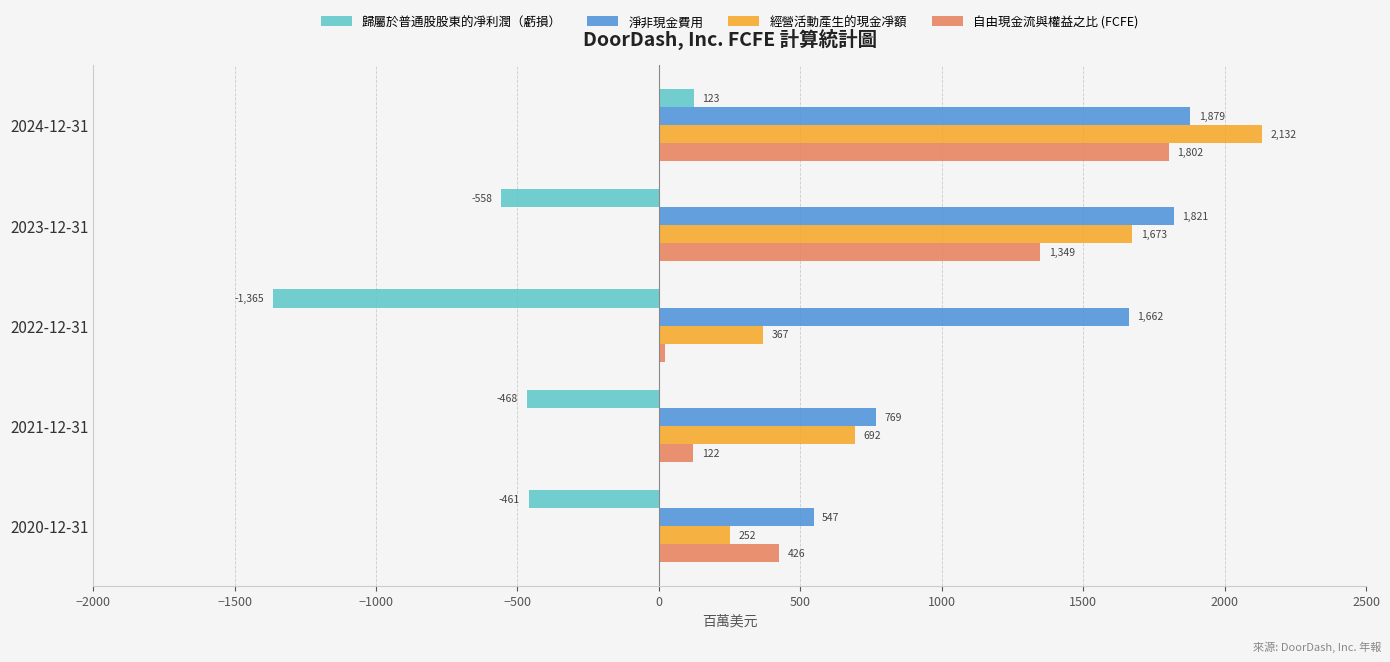

Which series has the largest total across all categories?

淨非現金費用